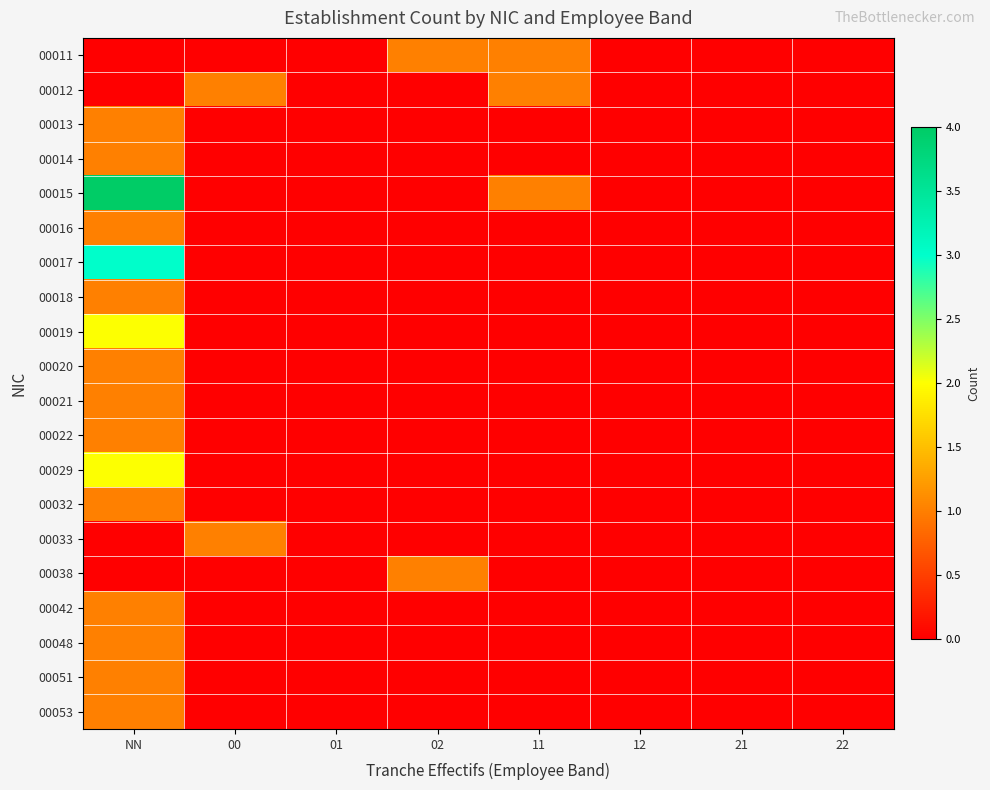

Reading right to left, what are all the values shown in this chart?

00011: 22=0	21=0	12=0	11=1	02=1	01=0	00=0	NN=0
00012: 22=0	21=0	12=0	11=1	02=0	01=0	00=1	NN=0
00013: 22=0	21=0	12=0	11=0	02=0	01=0	00=0	NN=1
00014: 22=0	21=0	12=0	11=0	02=0	01=0	00=0	NN=1
00015: 22=0	21=0	12=0	11=1	02=0	01=0	00=0	NN=4
00016: 22=0	21=0	12=0	11=0	02=0	01=0	00=0	NN=1
00017: 22=0	21=0	12=0	11=0	02=0	01=0	00=0	NN=3
00018: 22=0	21=0	12=0	11=0	02=0	01=0	00=0	NN=1
00019: 22=0	21=0	12=0	11=0	02=0	01=0	00=0	NN=2
00020: 22=0	21=0	12=0	11=0	02=0	01=0	00=0	NN=1
00021: 22=0	21=0	12=0	11=0	02=0	01=0	00=0	NN=1
00022: 22=0	21=0	12=0	11=0	02=0	01=0	00=0	NN=1
00029: 22=0	21=0	12=0	11=0	02=0	01=0	00=0	NN=2
00032: 22=0	21=0	12=0	11=0	02=0	01=0	00=0	NN=1
00033: 22=0	21=0	12=0	11=0	02=0	01=0	00=1	NN=0
00038: 22=0	21=0	12=0	11=0	02=1	01=0	00=0	NN=0
00042: 22=0	21=0	12=0	11=0	02=0	01=0	00=0	NN=1
00048: 22=0	21=0	12=0	11=0	02=0	01=0	00=0	NN=1
00051: 22=0	21=0	12=0	11=0	02=0	01=0	00=0	NN=1
00053: 22=0	21=0	12=0	11=0	02=0	01=0	00=0	NN=1